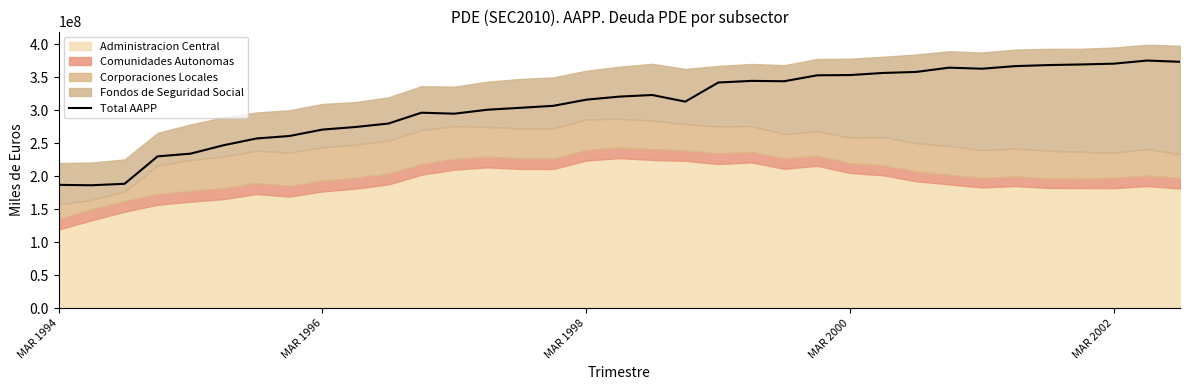

How many values are below 315732828?

17